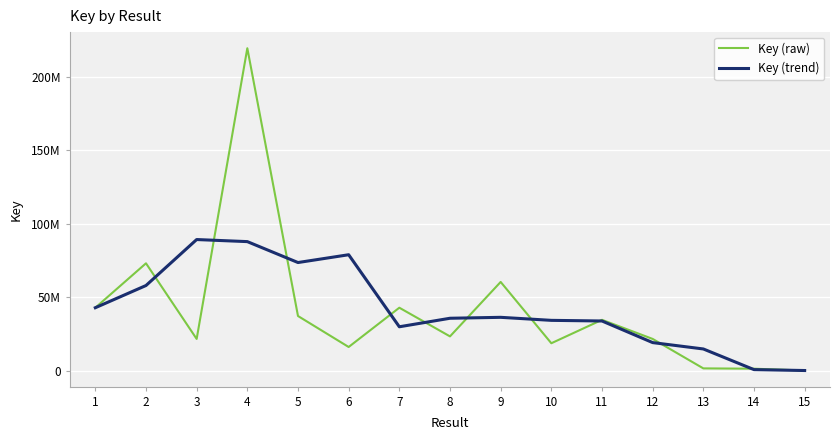

What are all the series names shown in the legend?

Key (raw), Key (trend)